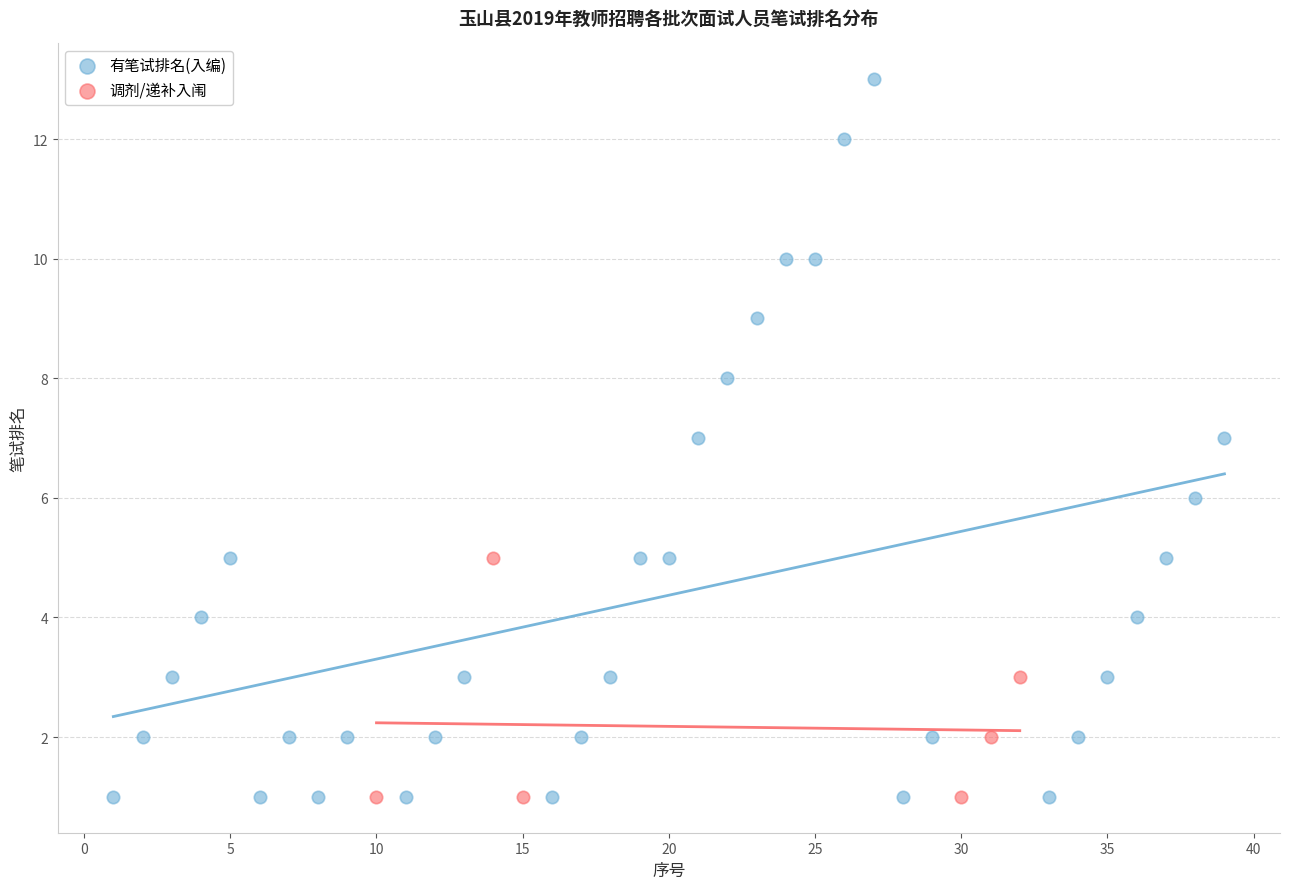

Which series contains the highest Y value?

有笔试排名(入编)